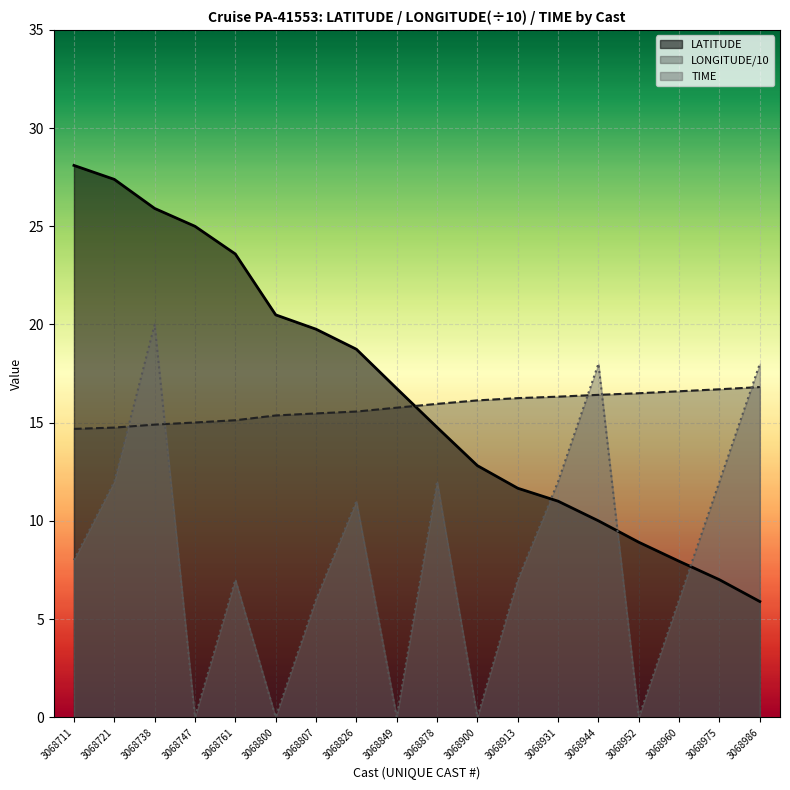

What are all the series names shown in the legend?

LATITUDE, LONGITUDE/10, TIME